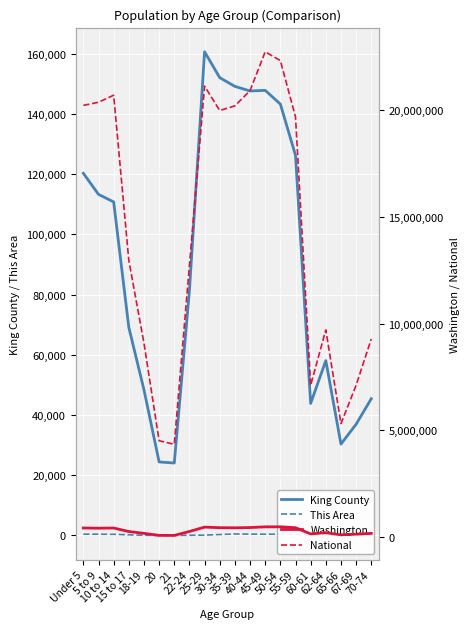

Which series has the largest range (max minus min)?

National